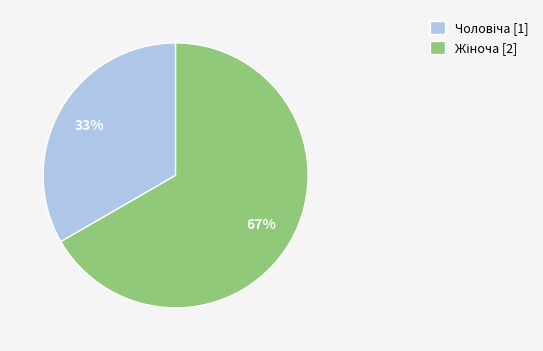

To the nearest percent, what is the average slice percentage?

50%